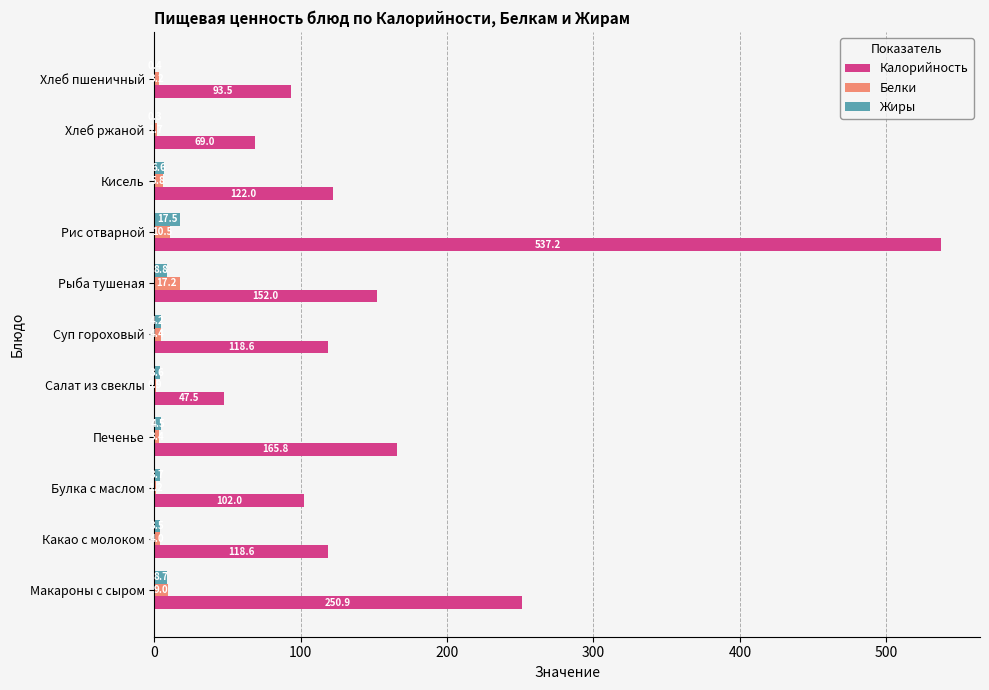

What is the sum of the Жиры values at Хлеб ржаной and Кисель?

6.9